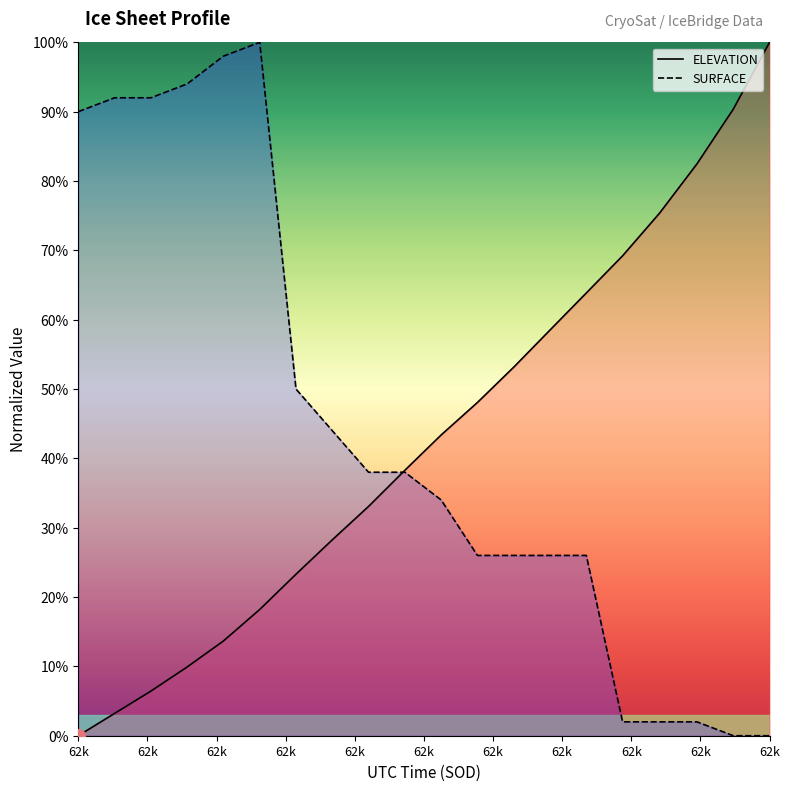

How many lines are shown in the chart?

2